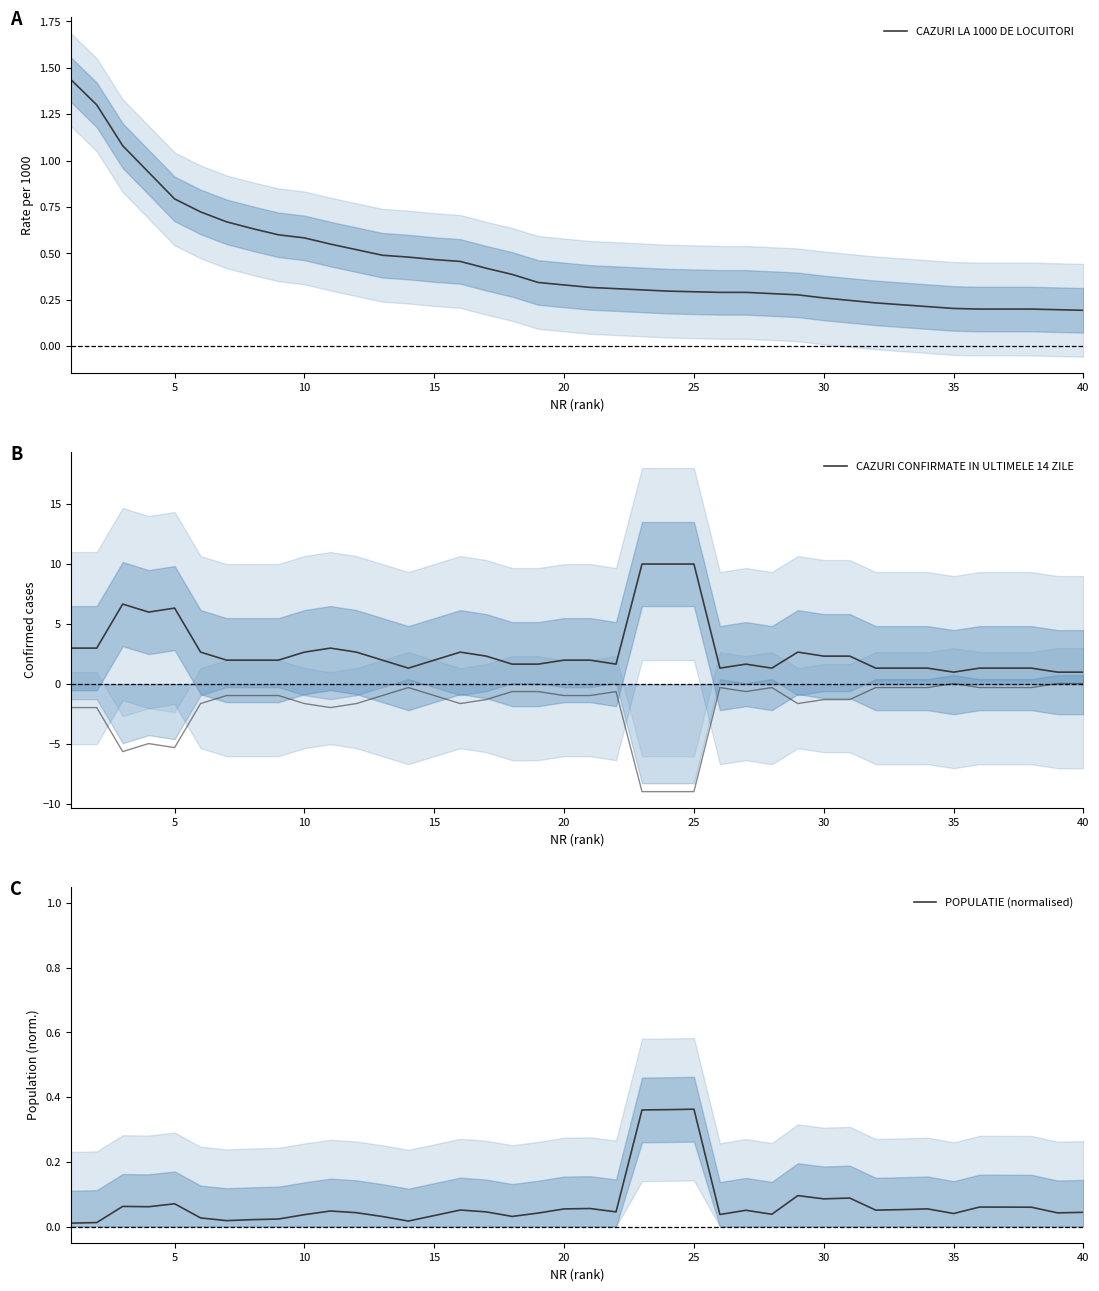

Is this an area chart (filled region under the line)?

No